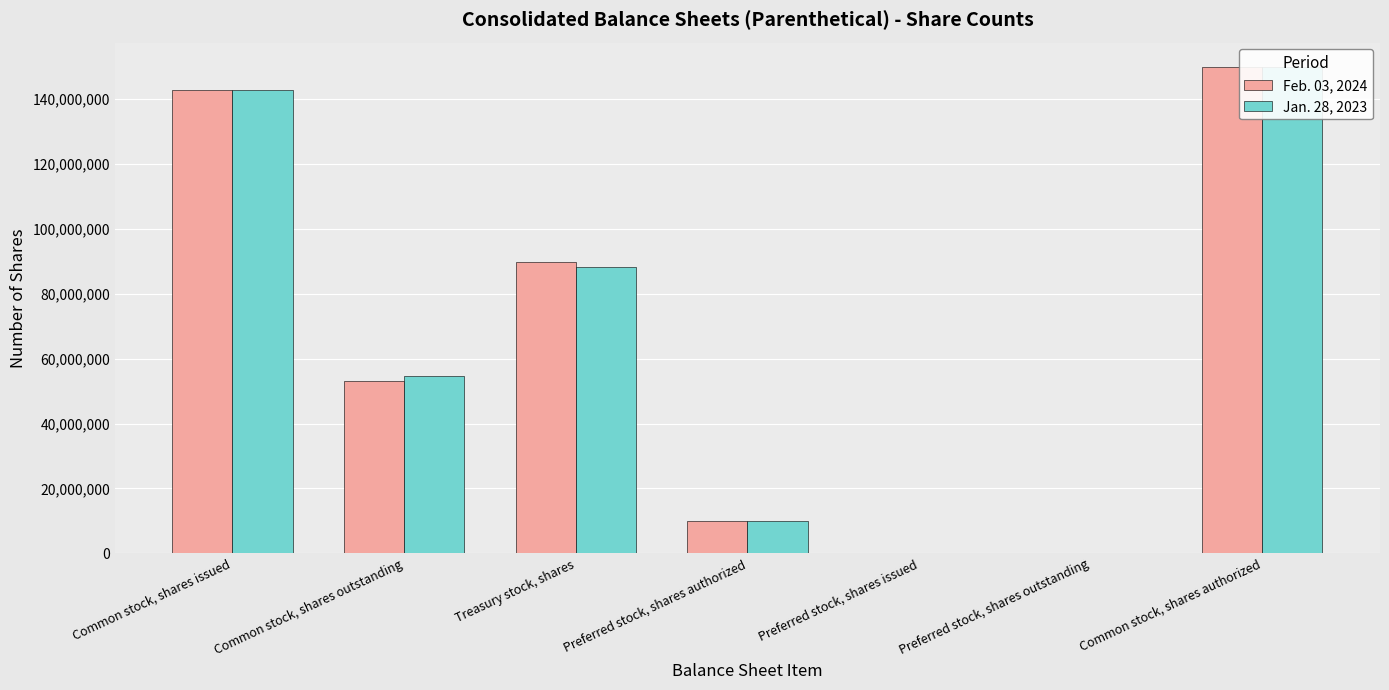

What is the label of the 4th bar from the right?

Preferred stock, shares authorized